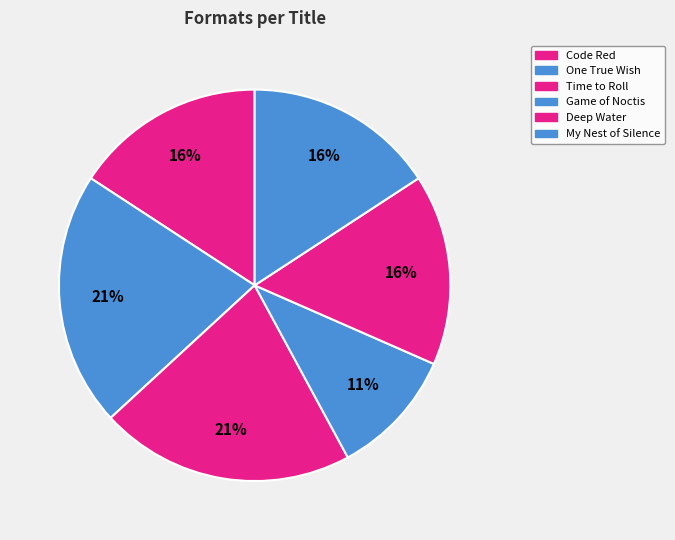

Count the number of slices in the pie.

6